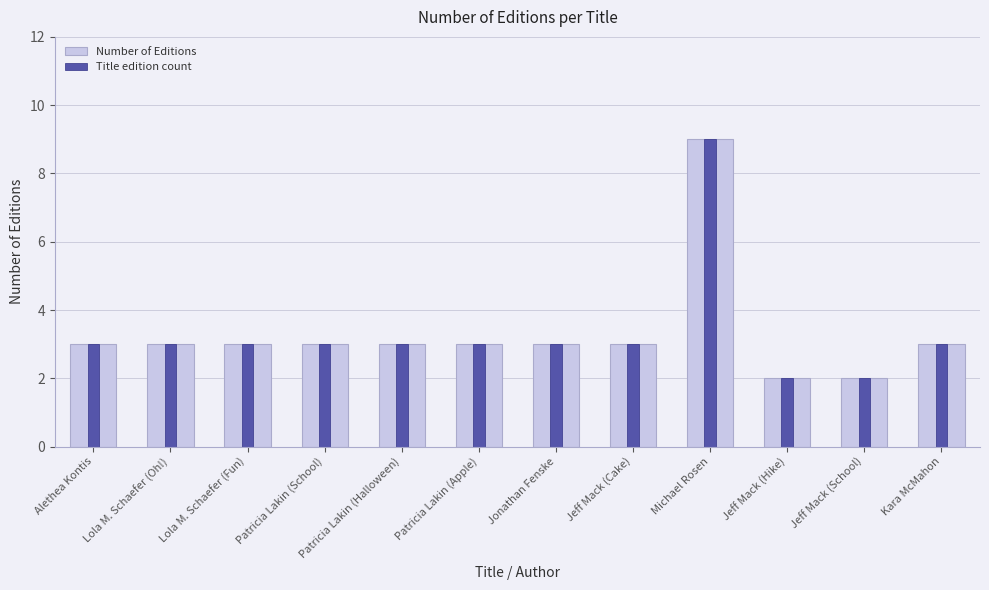

How many bars are there in total?

12